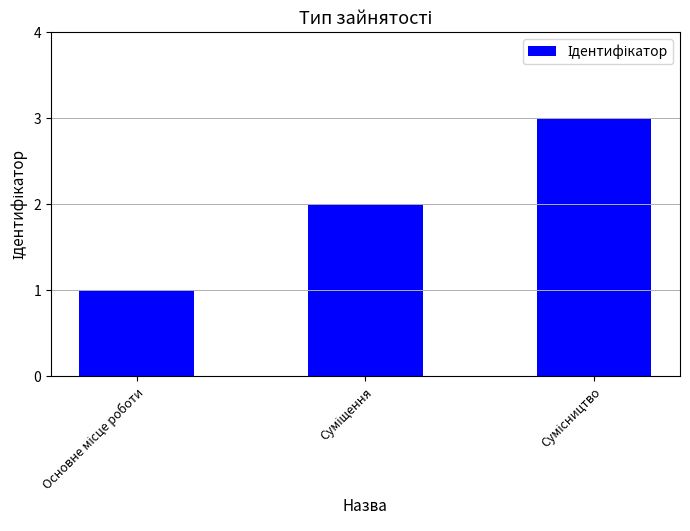

What is the sum of all values?

6